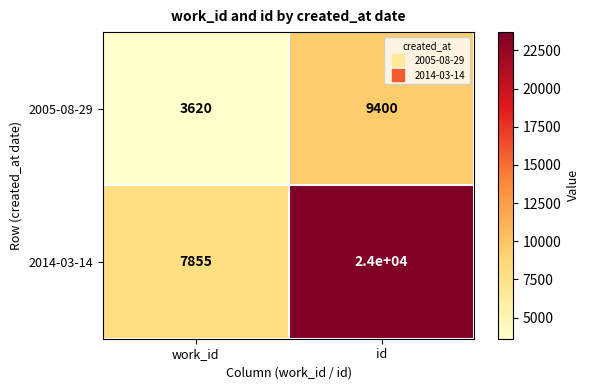

How many data points in 2014-03-14 are less than 24000?

1